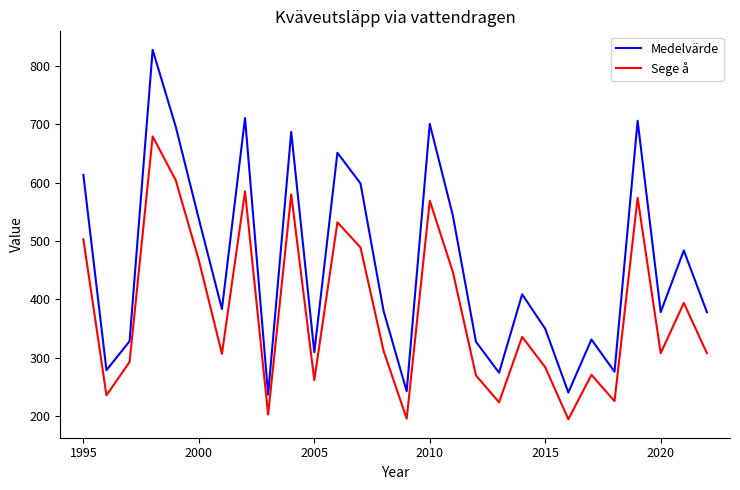

Which series has the largest total across all categories?

Medelvärde